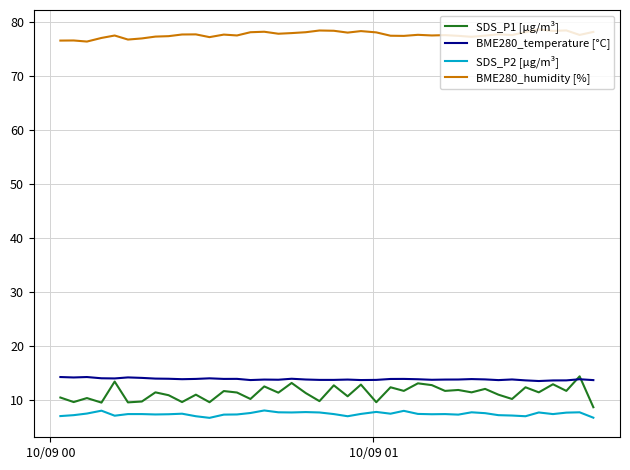

Which series has the largest range (max minus min)?

SDS_P1 [µg/m³]